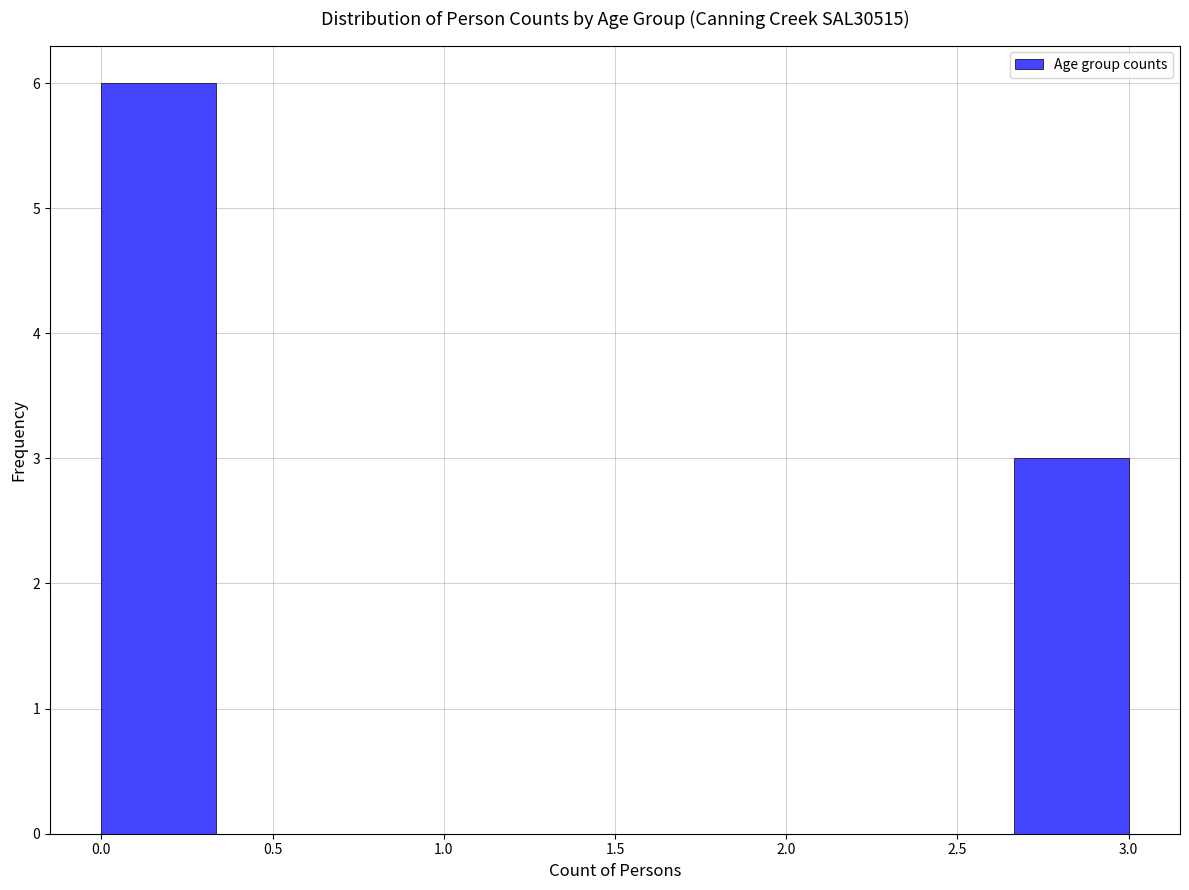

What is the height of the bar covering 2.65 to 3.00 on the x-axis? Neither the bar edges nor the heights are printed on the chart, so give them approximately, as read against the axes.

3